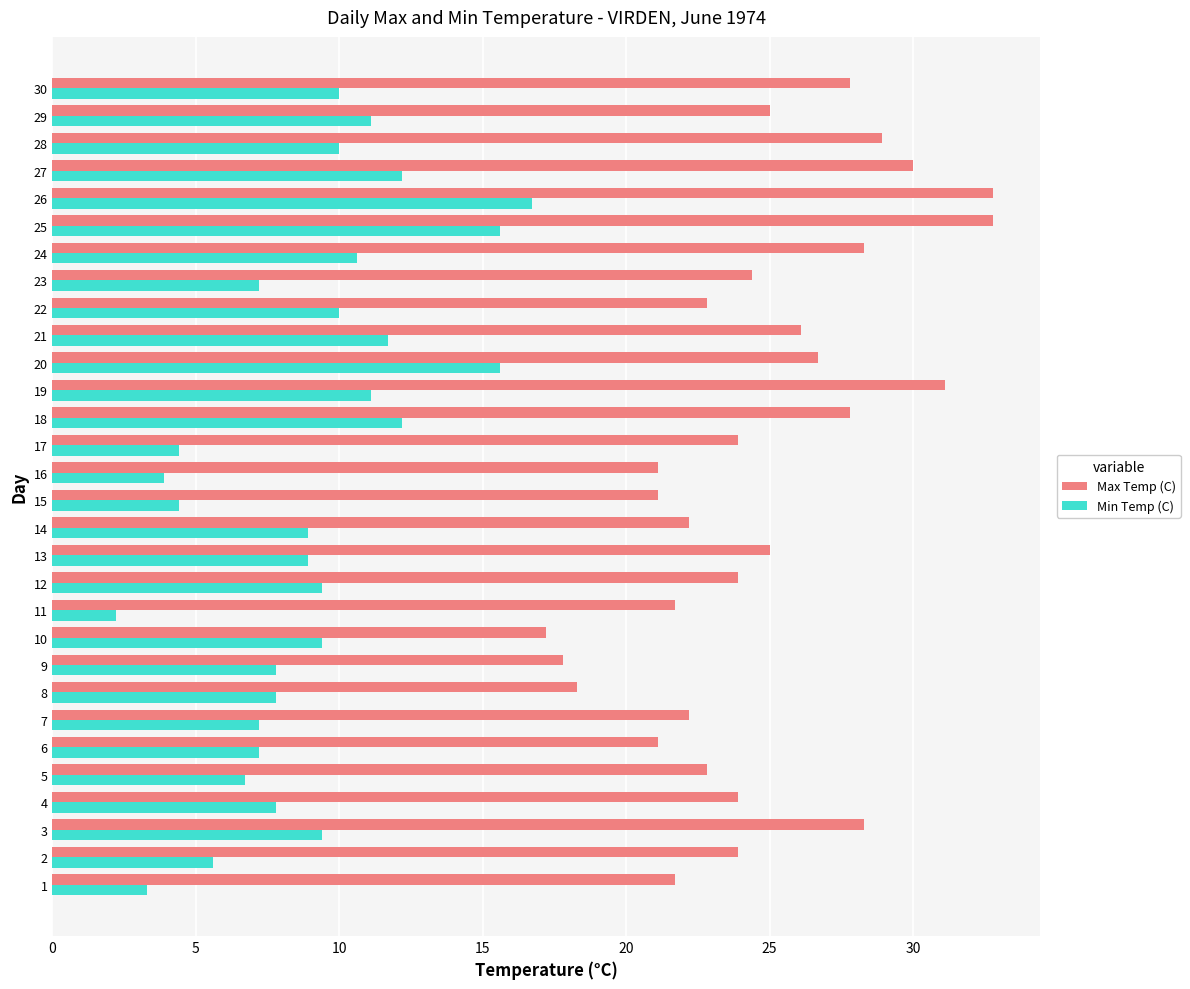

Between 15 and 26, which series saw the biggest shift?

Min Temp (C)